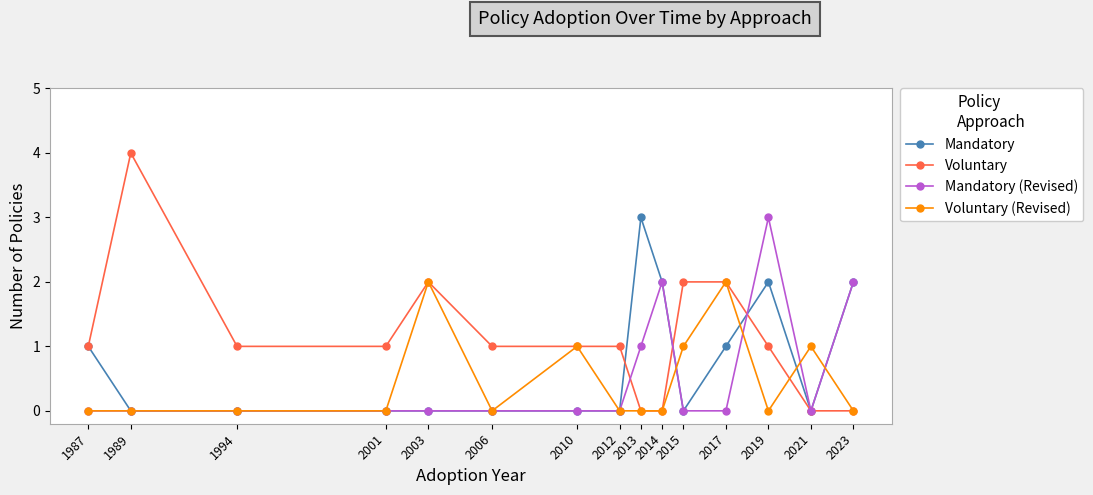

Count the number of categories in the chart.

15